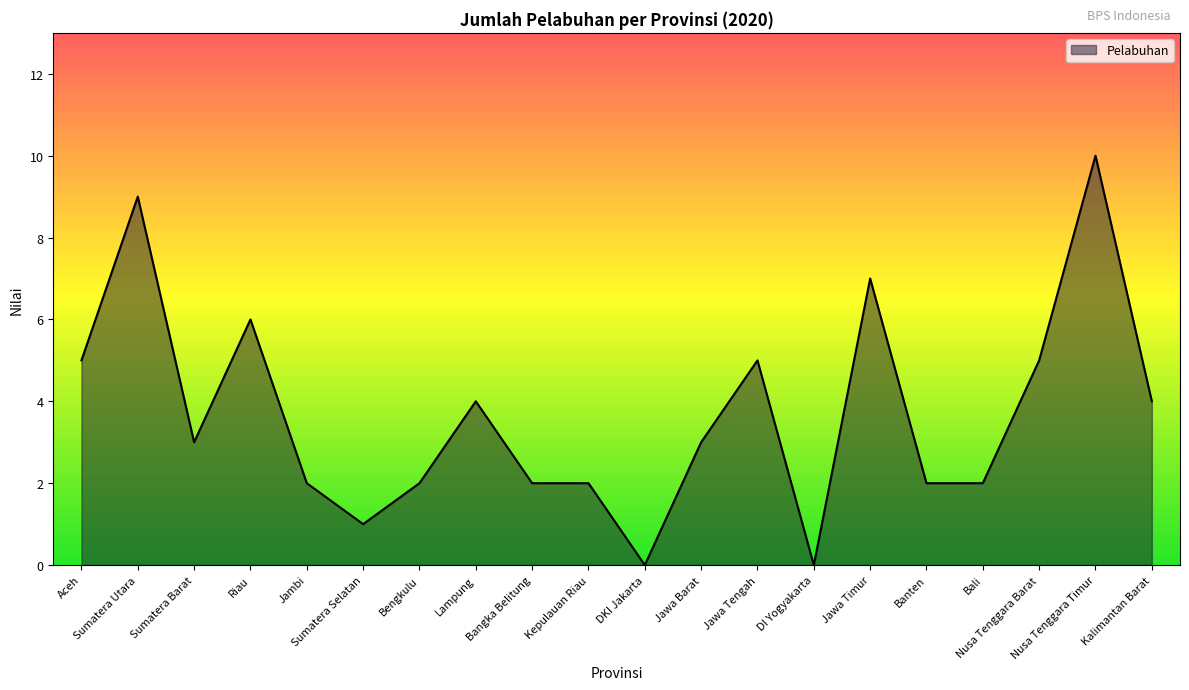

What is the difference between the maximum and minimum values?

10